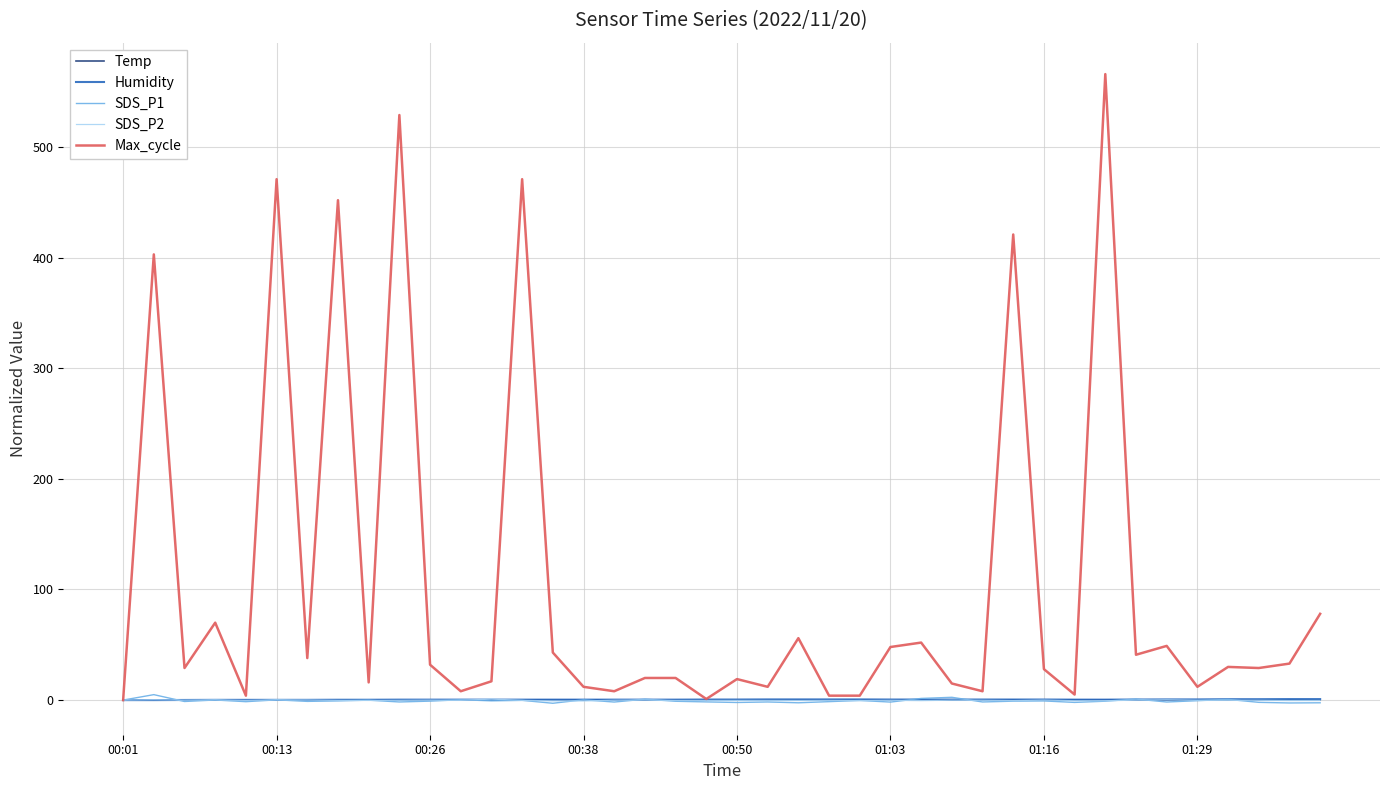

Which series has the widest spread of values?

Max_cycle